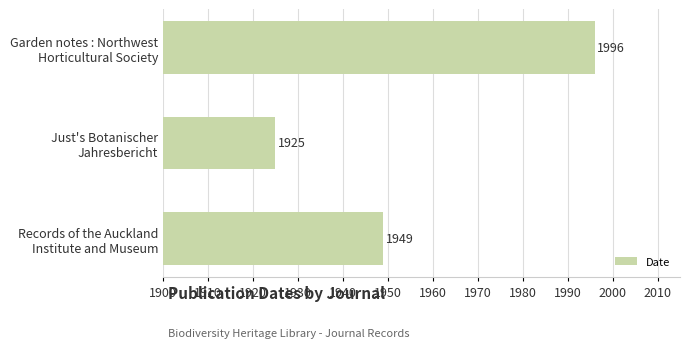

What is the greatest value displayed?

1996